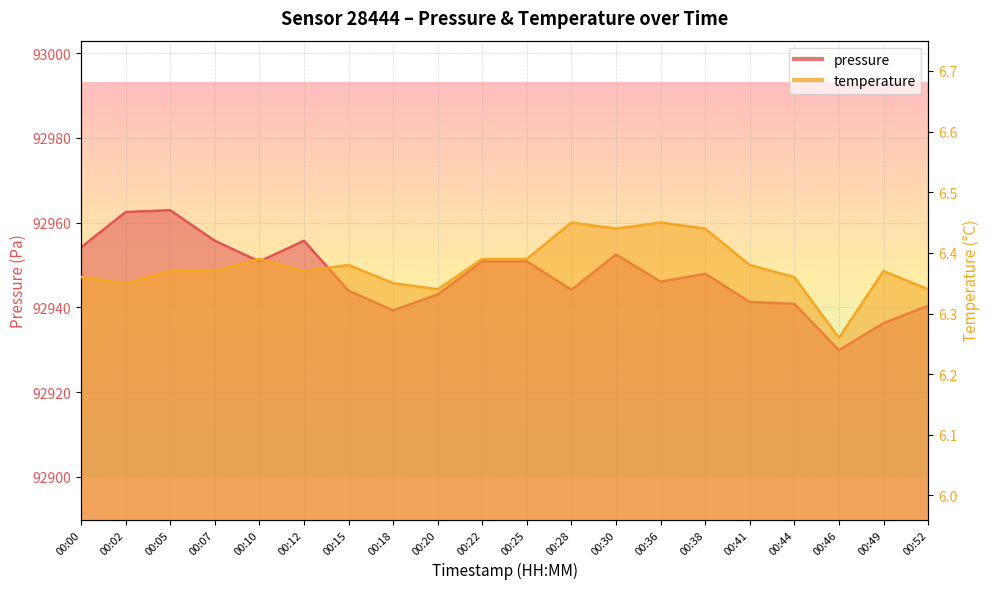

Between 00:12 and 00:36, which series saw the biggest shift?

pressure